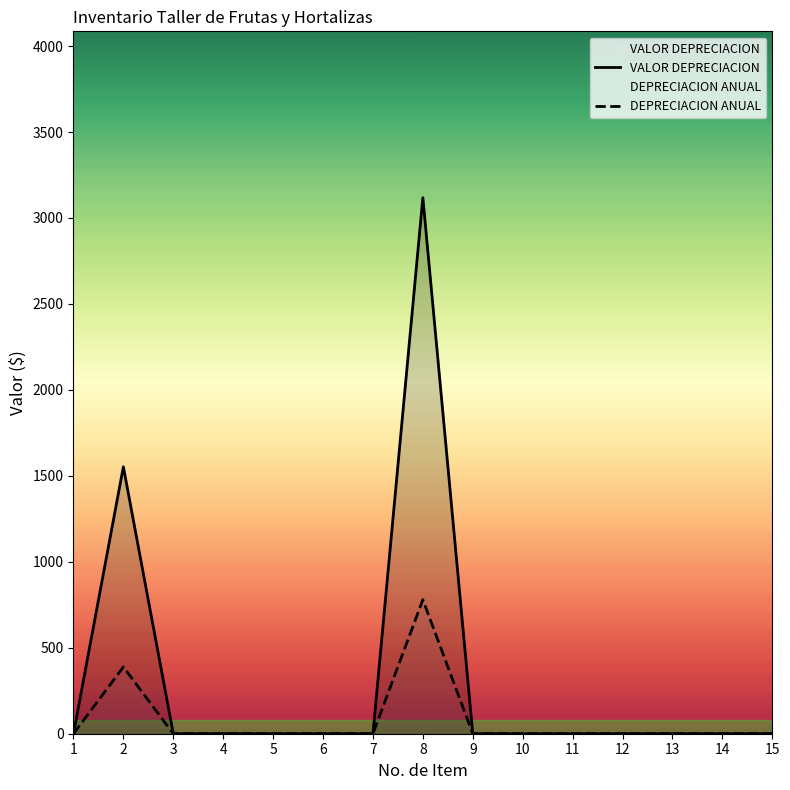

At which category does the chart reach its peak across all series?

8